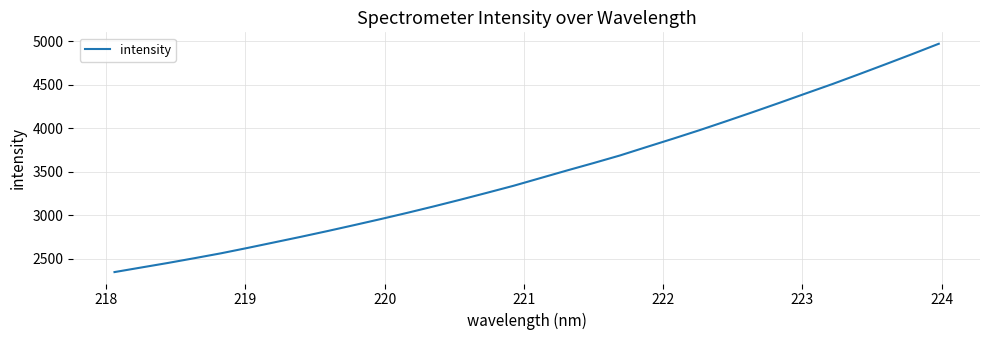

What is the greatest value displayed?

4973.5